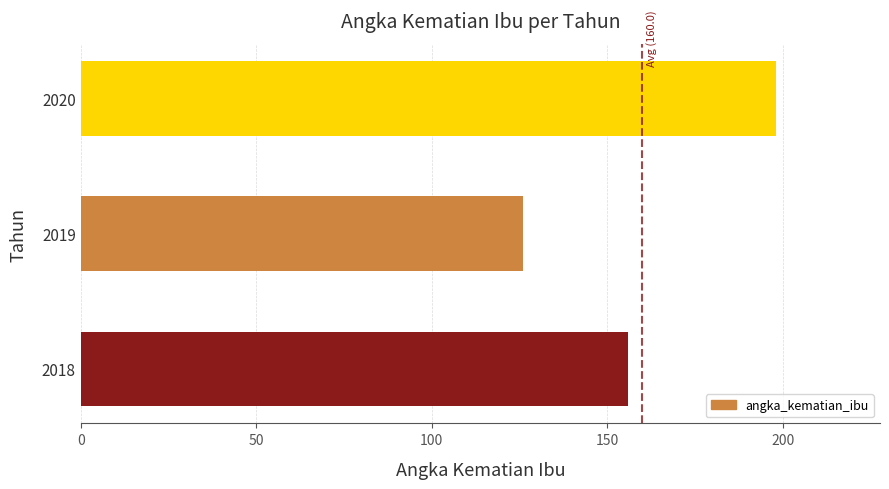

How many distinct data groups are displayed?

1